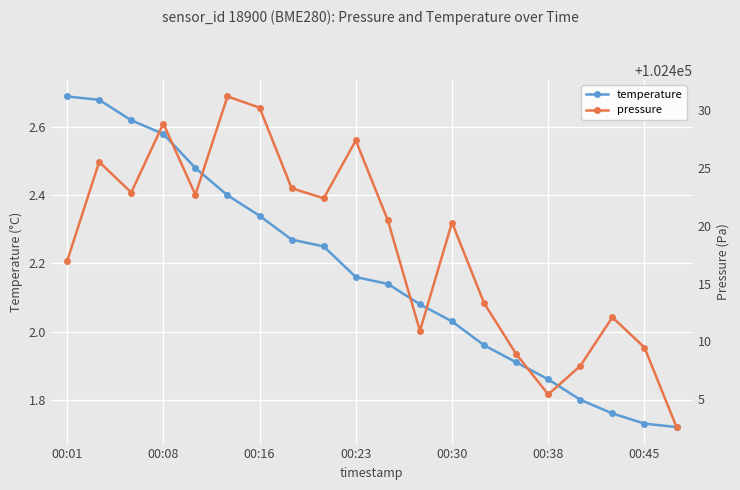

What is the sum of all pressure values?

2048362.6